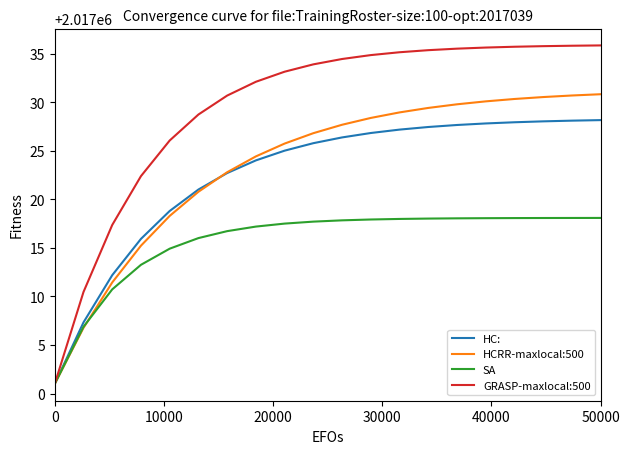

What is the highest value of the GRASP-maxlocal:500 series?

2017035.9